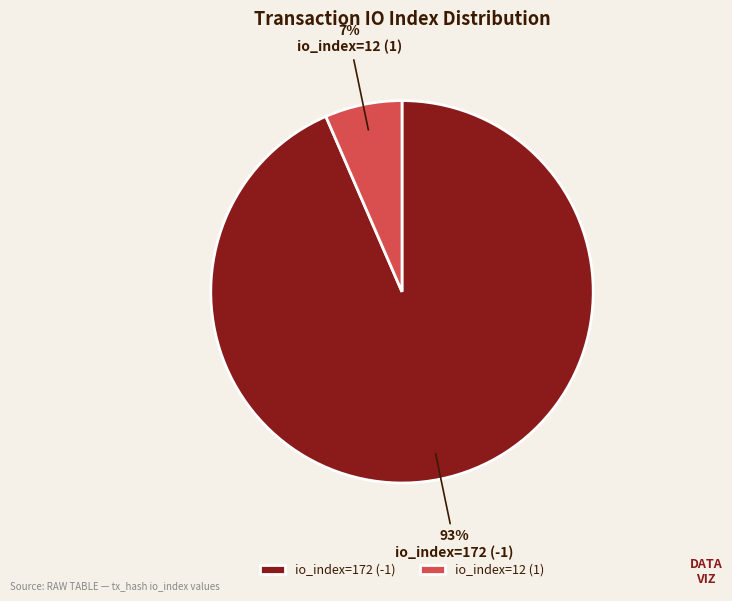

The io_index=172 (-1) slice represents 93% of the pie. True or false?

True